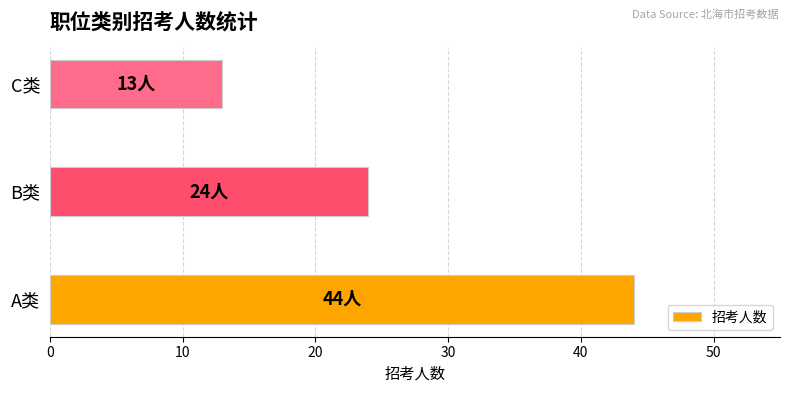

The chart shows a value of 13 at C类. True or false?

True